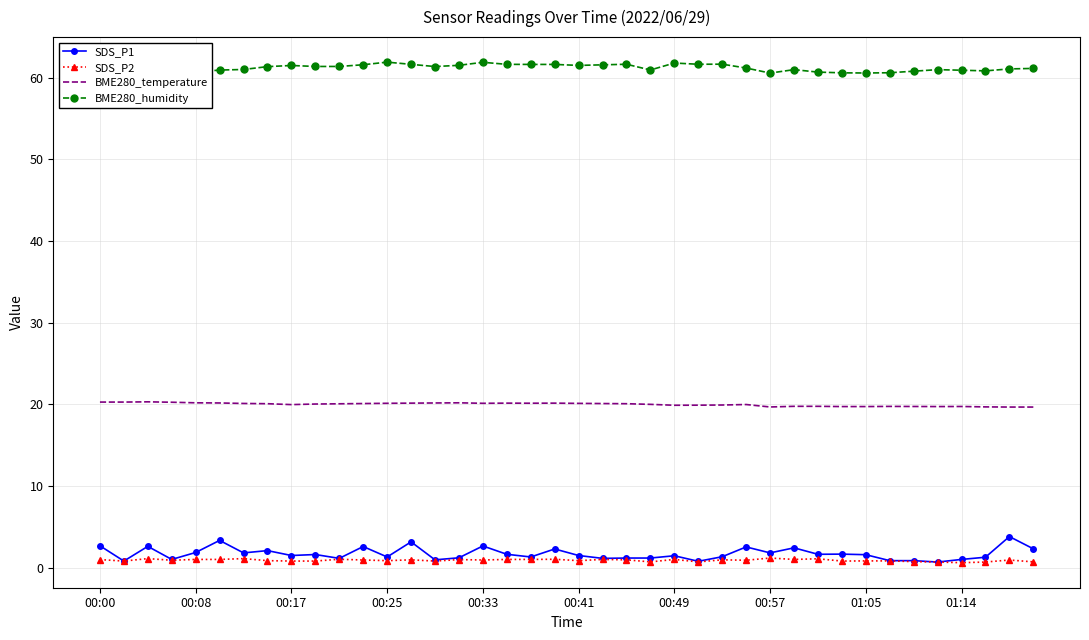

Count the number of categories in the chart.

40